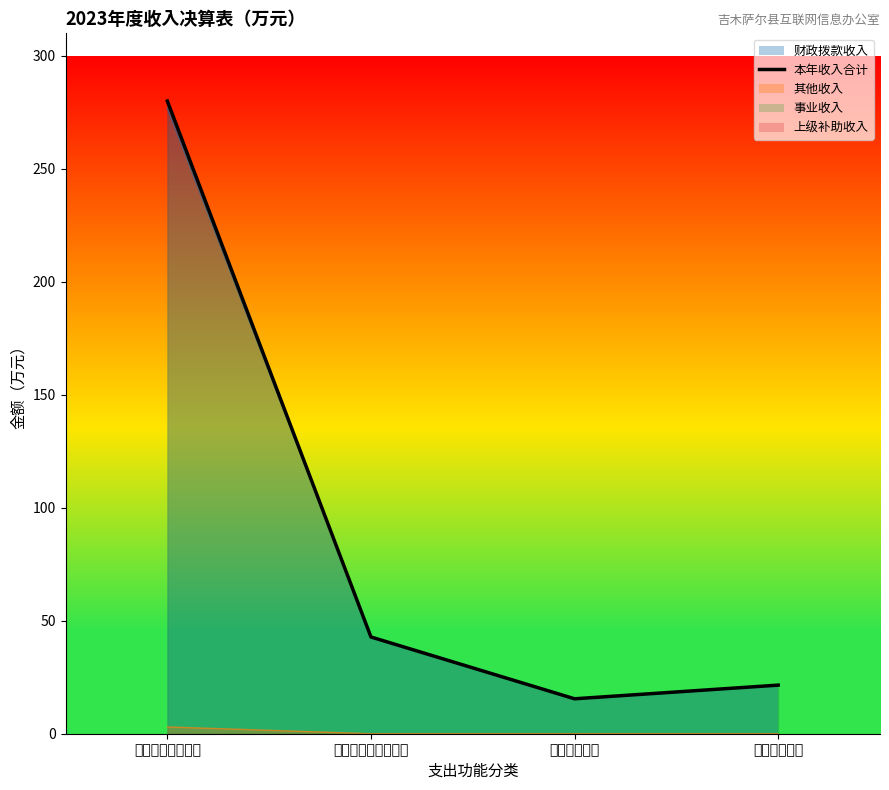

Does the chart have visible grid lines?

No